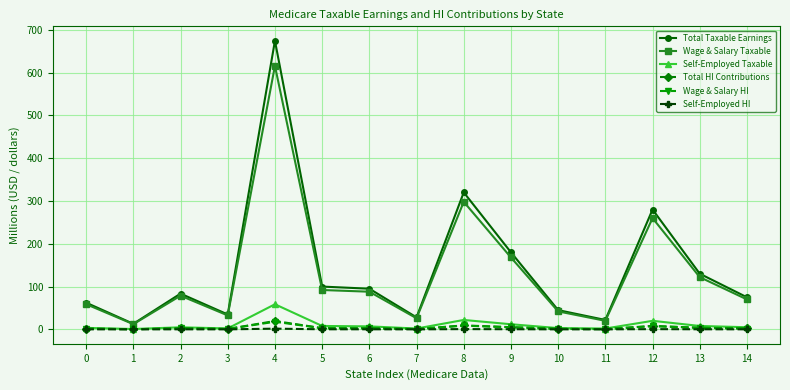

Which series changed the most between 6 and 7?

Total Taxable Earnings